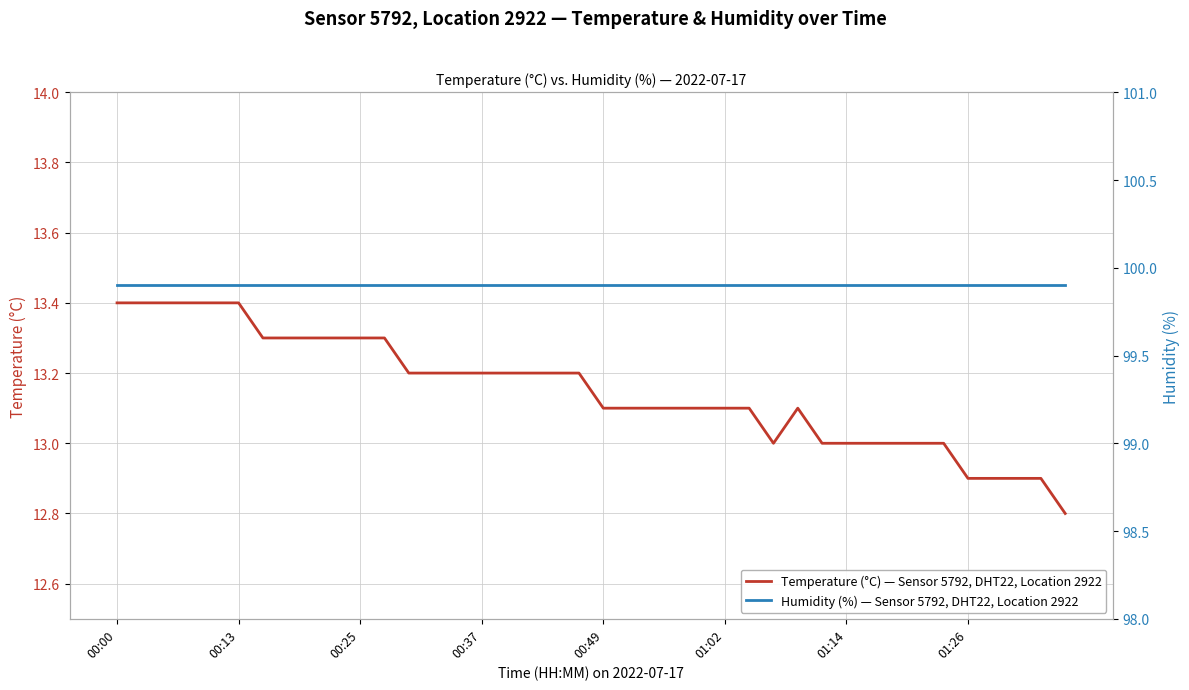

What is the highest value of the Temperature (°C) — Sensor 5792, DHT22, Location 2922 series?

13.4